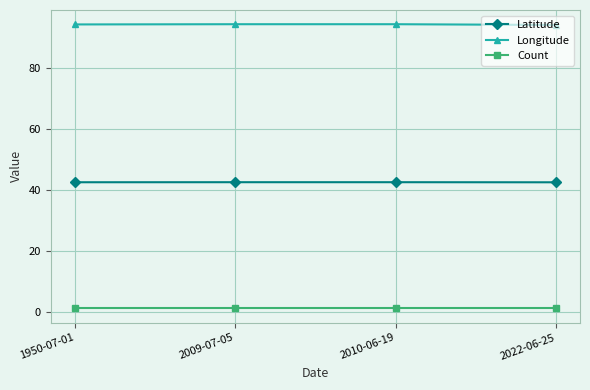

What is the sum of all Latitude values?

169.6